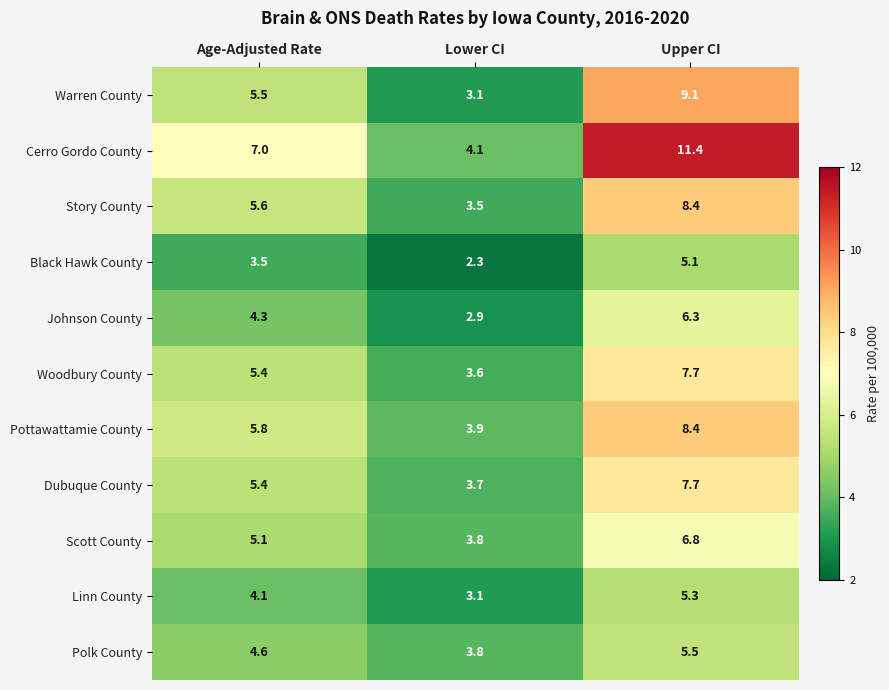

What is the maximum value for Cerro Gordo County?

11.4